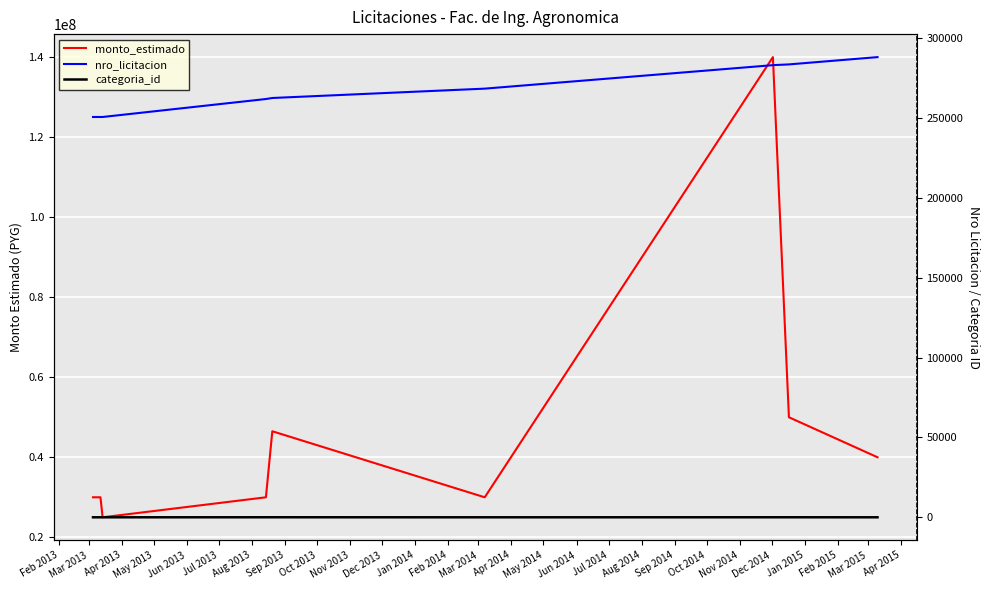

Where is categoria_id nearest to the value 28?

May 2013